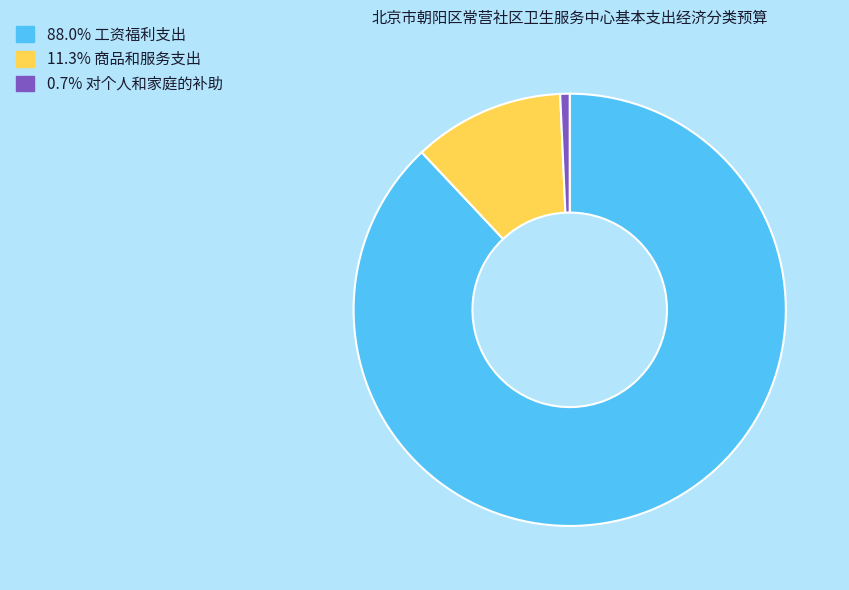

How many segments does this pie chart have?

3